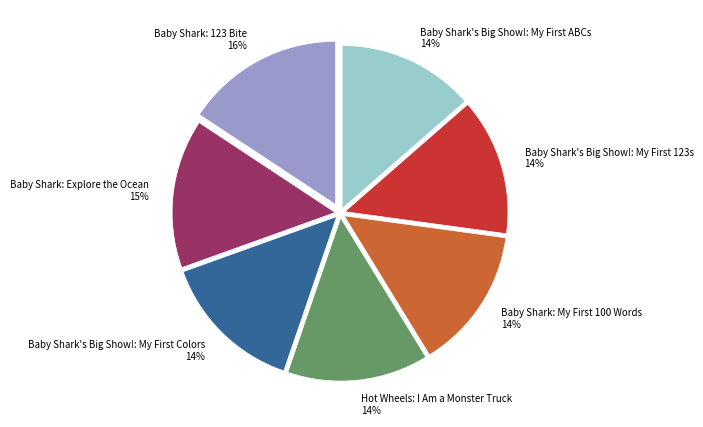

Is Baby Shark: 123 Bite the majority of the pie?

No